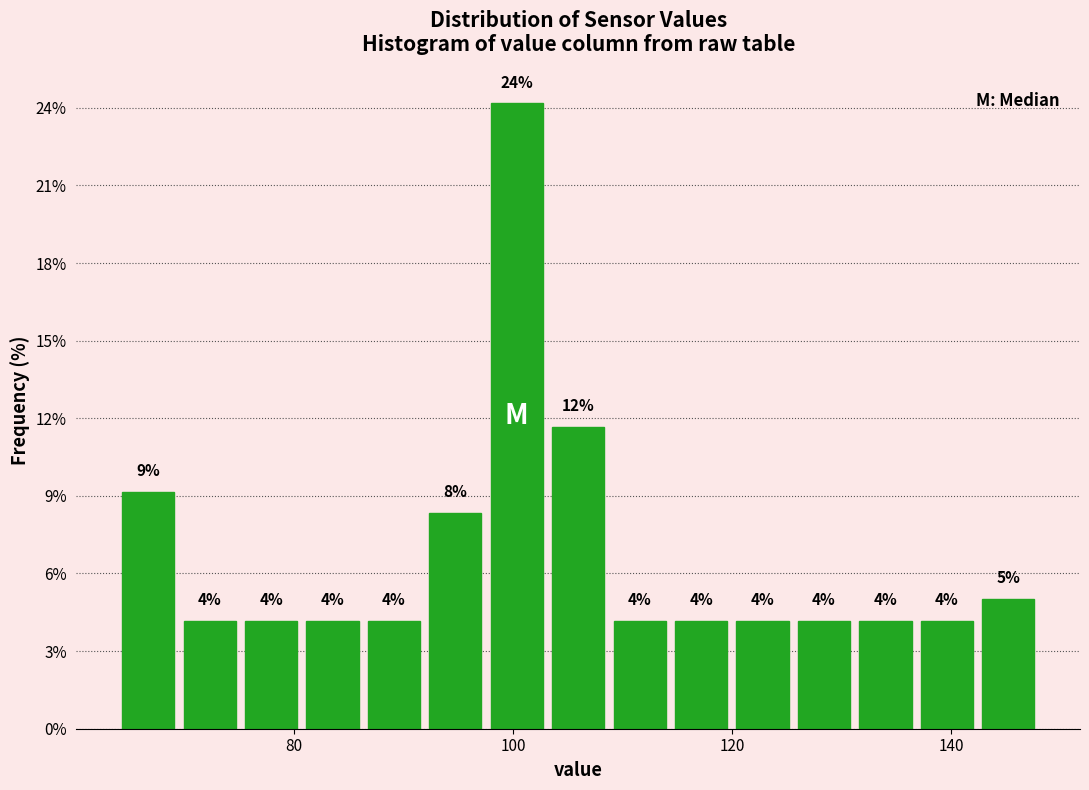

Around what value on the x-axis is the tallest bar? Give the approximate position of its centre, as read against the axis.

100